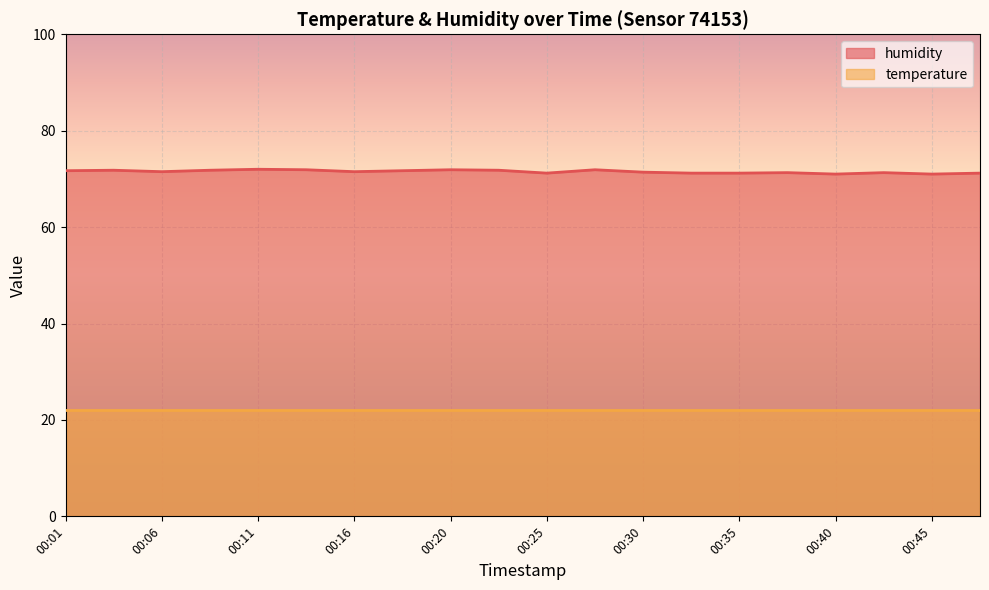

What is the difference between the second highest and second lowest values?

0.9